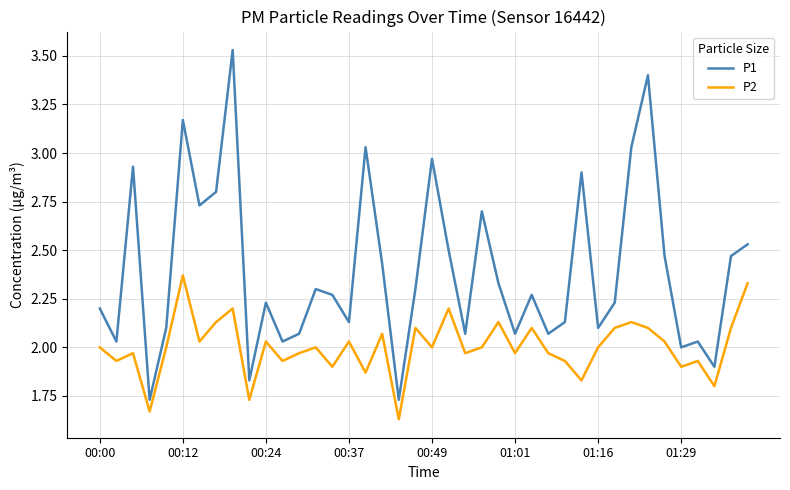

Which series has the largest total across all categories?

P1